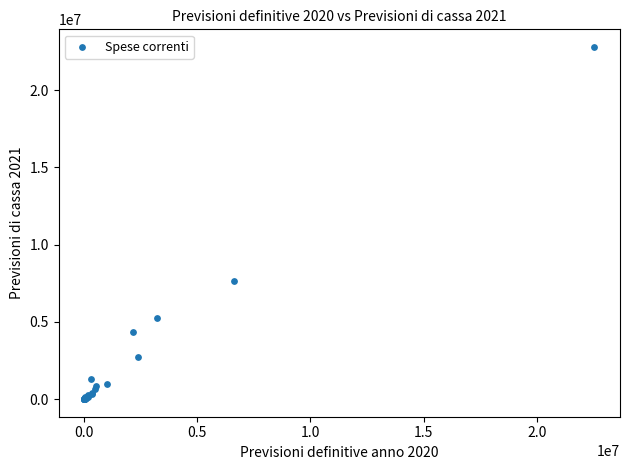

What Y value in the scatter plot is closest to 11401000?

7623000.0